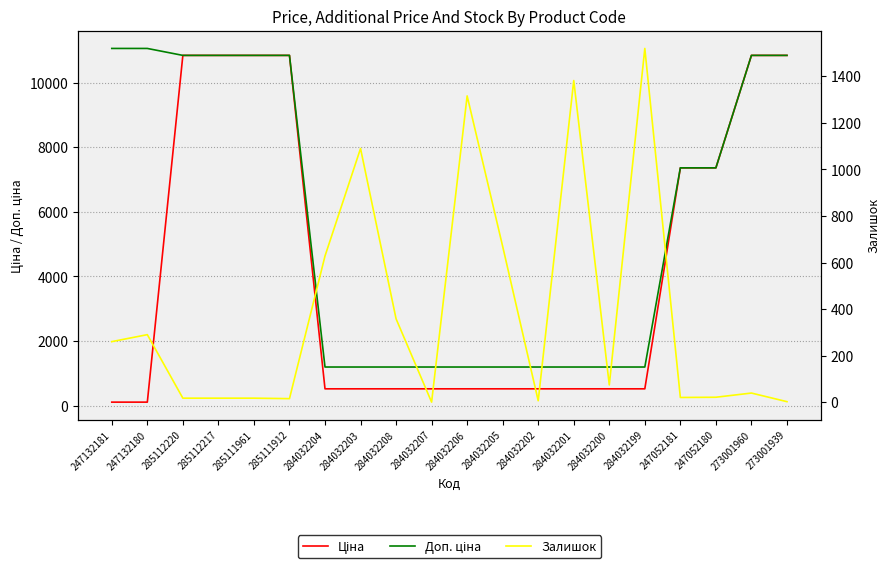

Reading left to right, list all the values displayed in this chart.

Ціна: 247132181=110.5	247132180=110.5	285112220=10840.1	285112217=10840.1	285111961=10840.1	285111912=10840.1	284032204=522.2	284032203=522.2	284032208=522.2	284032207=522.2	284032206=522.2	284032205=522.2	284032202=522.2	284032201=522.2	284032200=522.2	284032199=522.2	247052181=7360.2	247052180=7360.2	273001960=10840.1	273001939=10840.1
Доп. ціна: 247132181=11055.0	247132180=11055.0	285112220=10840.1	285112217=10840.1	285111961=10840.1	285111912=10840.1	284032204=1197.0	284032203=1197.0	284032208=1197.0	284032207=1197.0	284032206=1197.0	284032205=1197.0	284032202=1197.0	284032201=1197.0	284032200=1197.0	284032199=1197.0	247052181=7360.2	247052180=7360.2	273001960=10840.1	273001939=10840.1
Залишок: 247132181=260.0	247132180=290.0	285112220=17.0	285112217=17.0	285111961=17.0	285111912=15.0	284032204=628.0	284032203=1090.0	284032208=358.0	284032207=0.0	284032206=1316.0	284032205=669.0	284032202=6.0	284032201=1382.0	284032200=74.0	284032199=1520.0	247052181=20.0	247052180=21.0	273001960=39.0	273001939=2.0